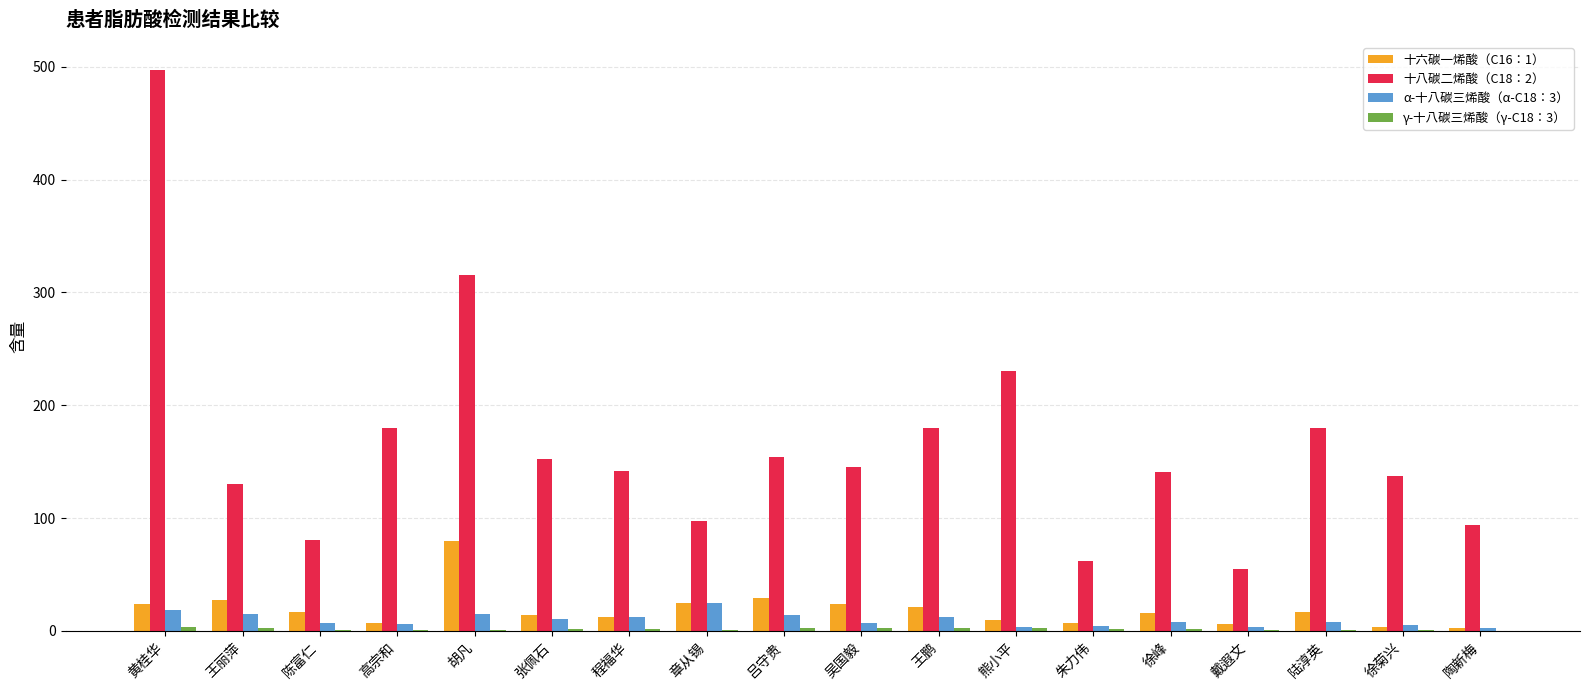

Is it true that 十八碳二烯酸（C18：2） equals 137.0 at 徐菊兴?

True